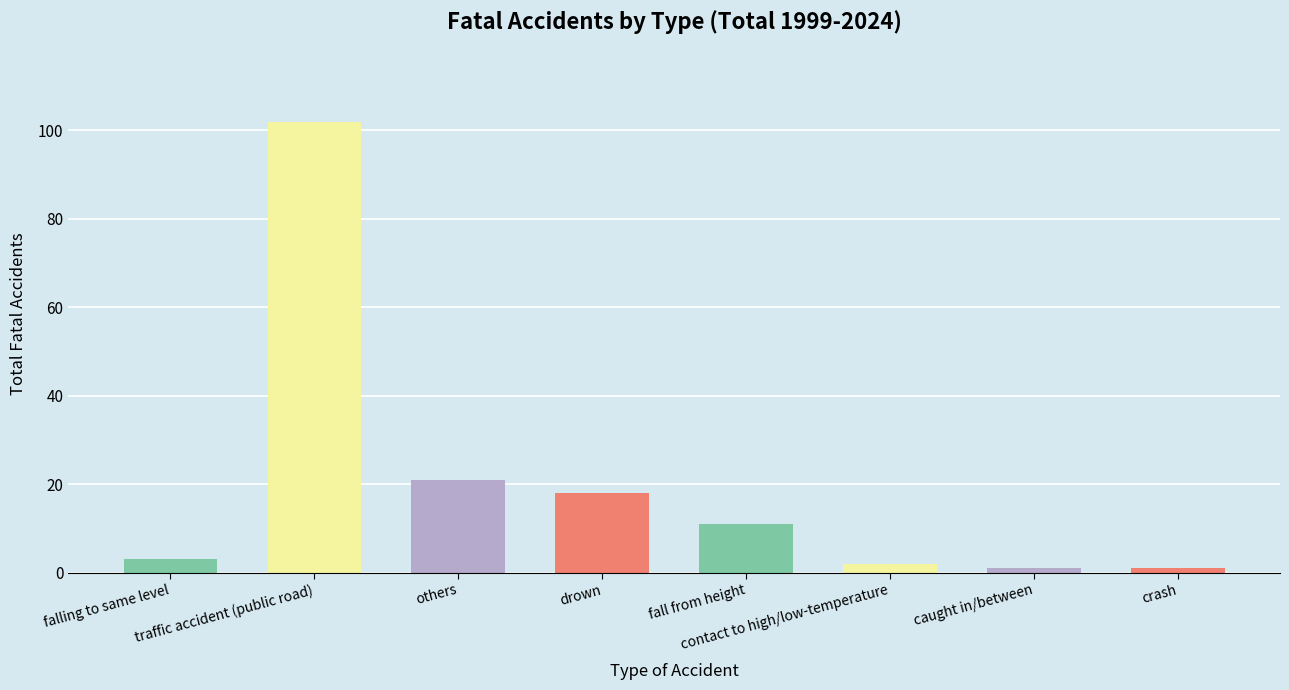

What is the difference between the maximum and second lowest values?

101